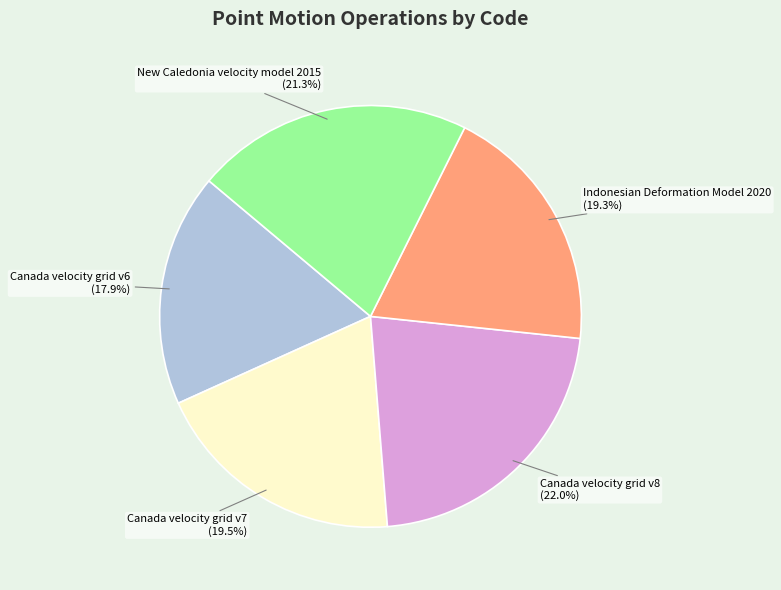

How many slices are in this pie chart?

5